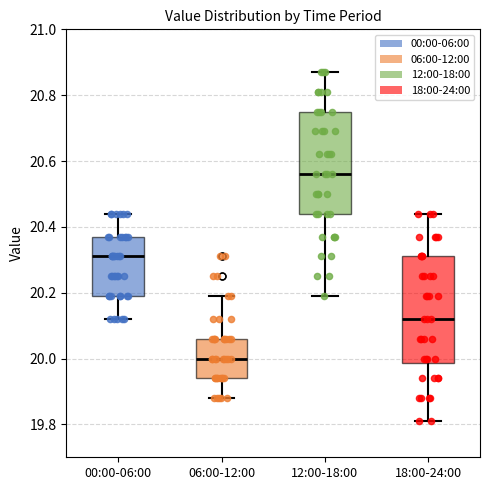

Reading left to right, transcribe this box plot: for each box, give where its median line is, the range the box spans, and where its two whiskers end, as read against the y-axis. The values are not printed on the chart, so give them approximately, as read against the axis.

00:00-06:00: median 20.32, box 20.20 to 20.38, whiskers 20.12 to 20.44
06:00-12:00: median 20.00, box 19.94 to 20.06, whiskers 19.88 to 20.20
12:00-18:00: median 20.56, box 20.44 to 20.76, whiskers 20.20 to 20.88
18:00-24:00: median 20.12, box 19.98 to 20.32, whiskers 19.82 to 20.44